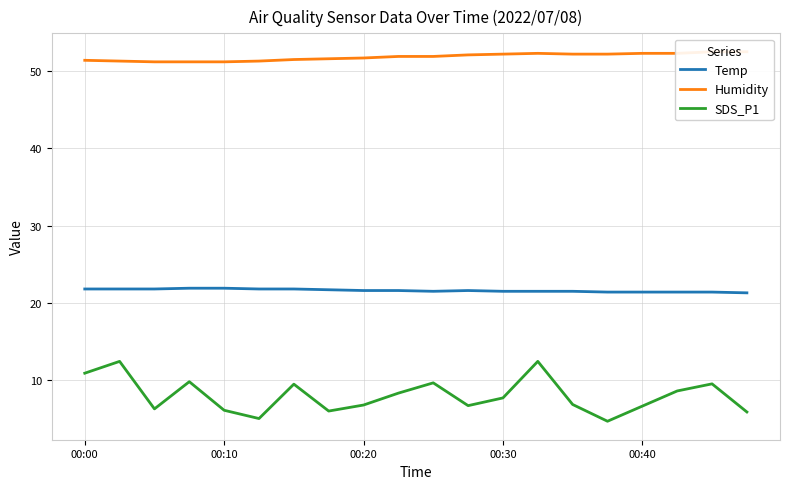

The Temp series shows 14.2 at 00:40. True or false?

False